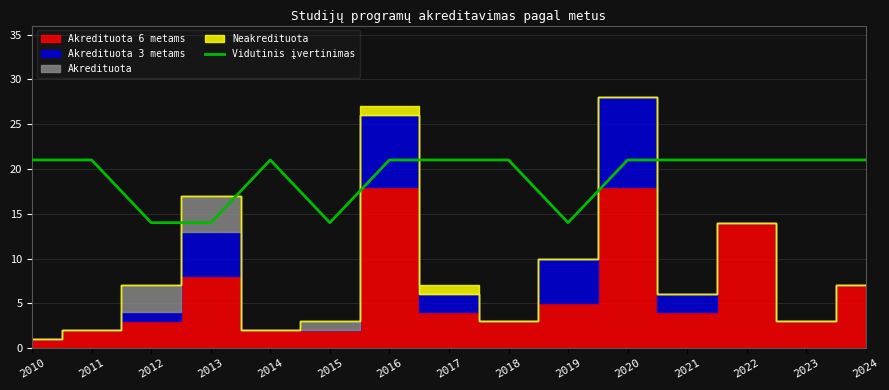

Reading left to right, what are all the values shown in this chart?

21	21	14	14	21	14	21	21	21	14	21	21	21	21	21